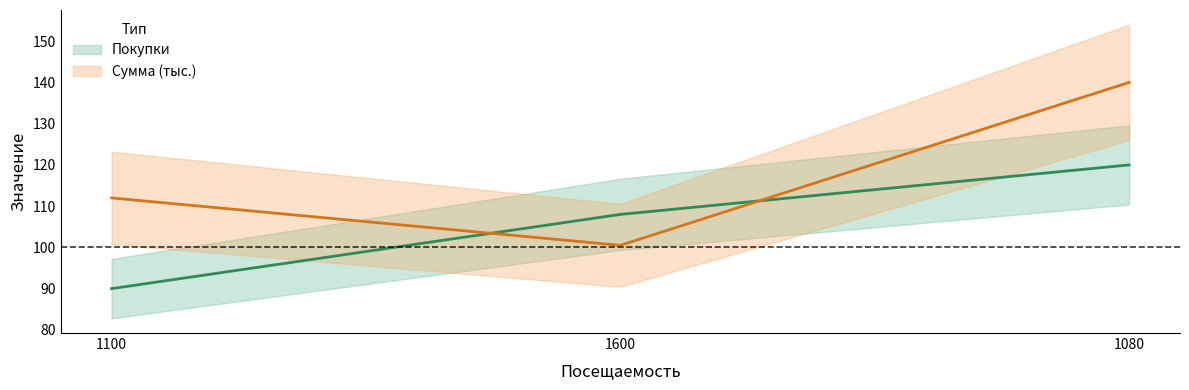

List the series in order of their overall mean, highest first.

Сумма, Покупки